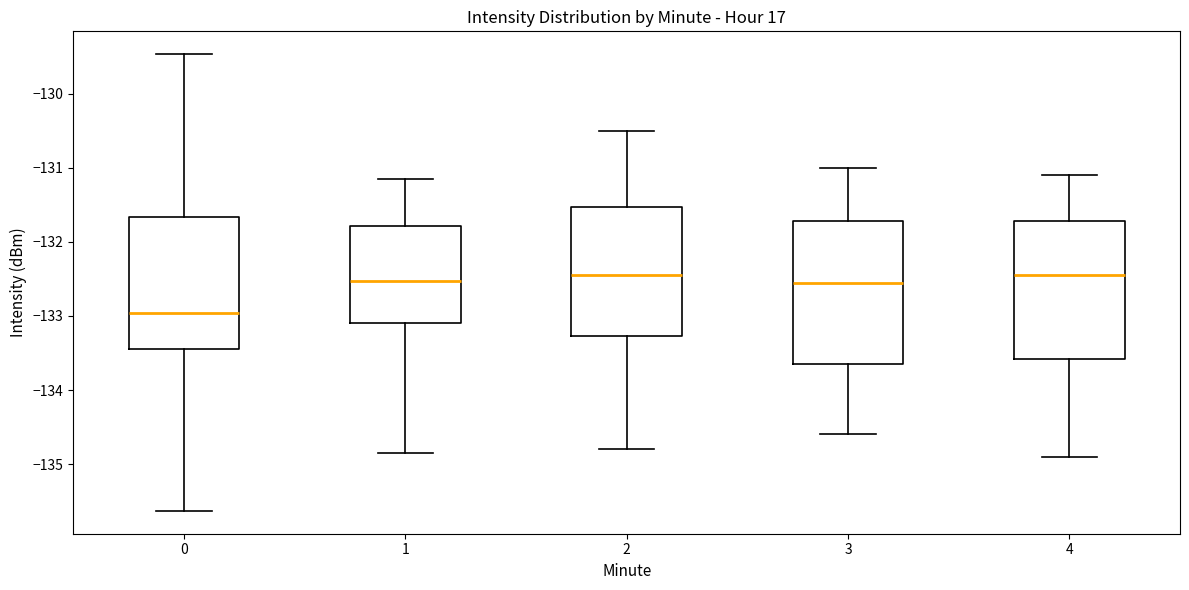

Where does the upper whisker of the box at x = 2 end on the y-axis? The values are not printed on the chart, so give them approximately, as read against the axis.

-130.5